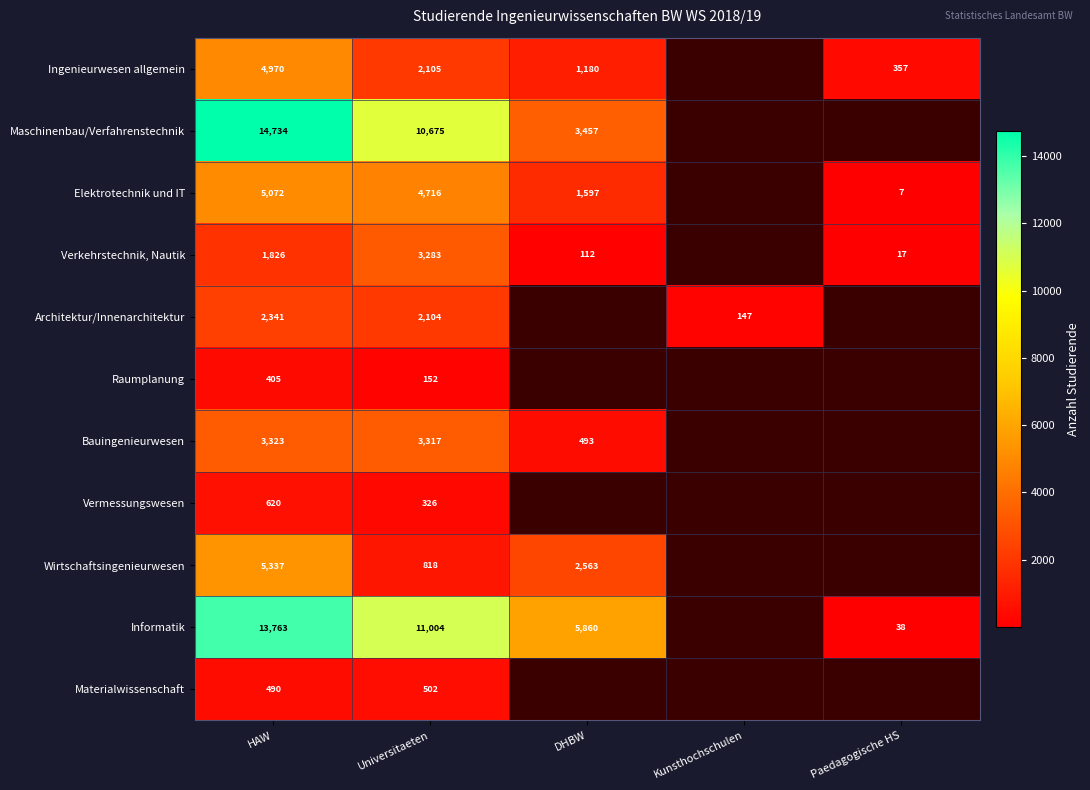

What is the total value across all series at HAW?

52881